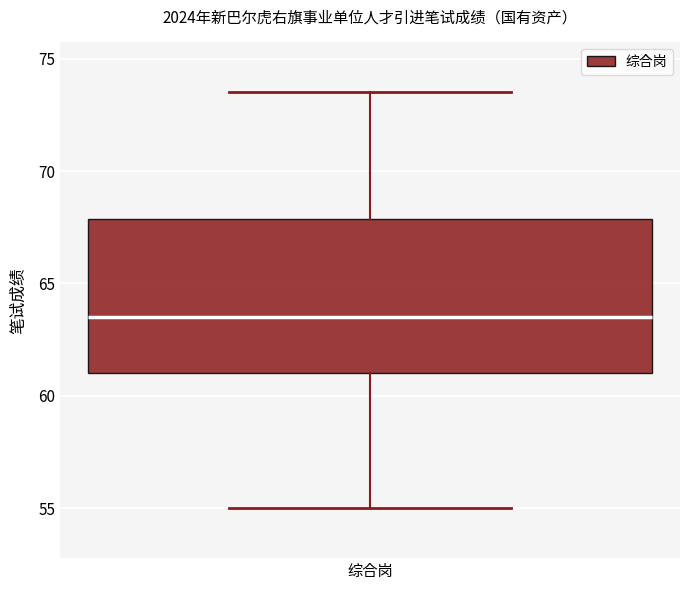

Where is the upper edge of the box for 综合岗 on the y-axis? The values are not printed on the chart, so give them approximately, as read against the axis.

68.0